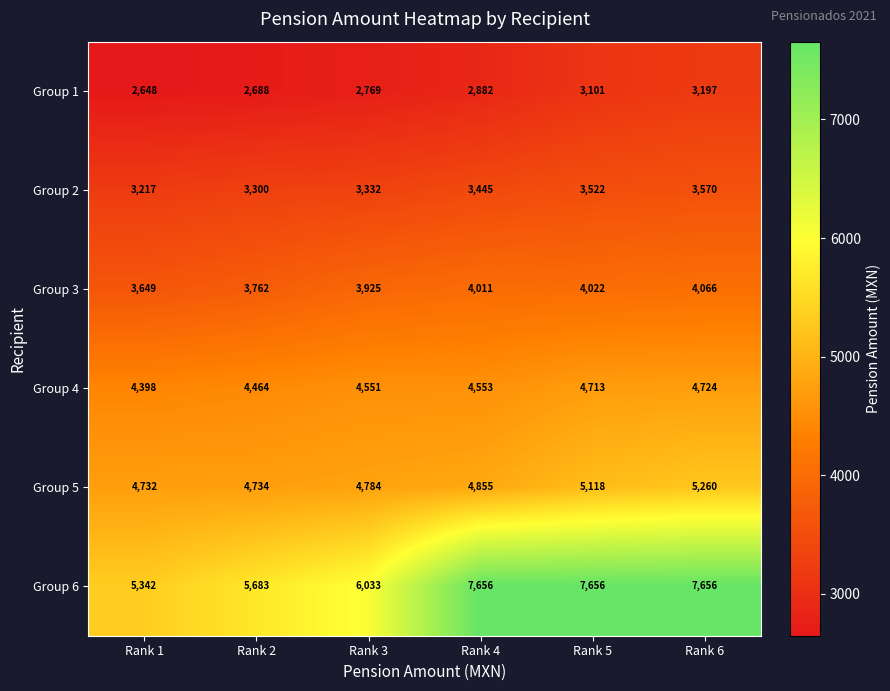

What value does the Group 4 series have at Rank 5?

4713